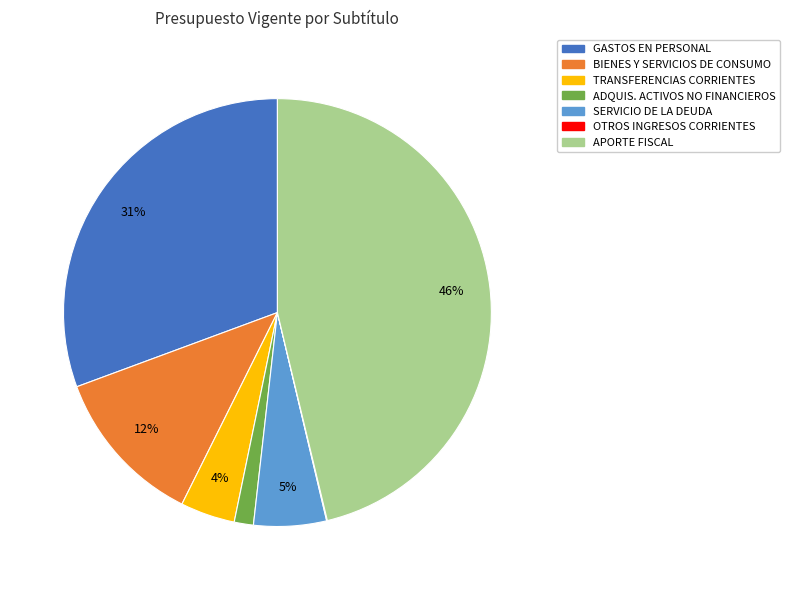

Is there any slice that represents more than half of the pie?

No